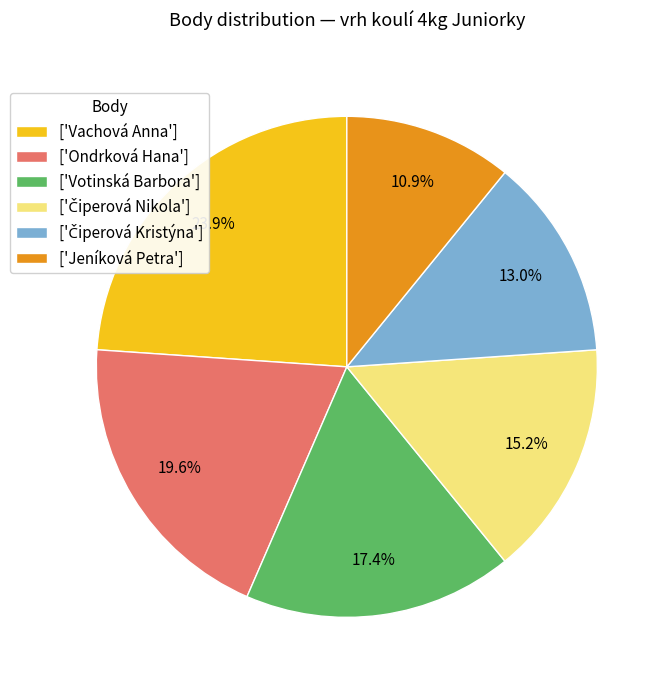

What is the smallest slice in the pie chart?

['Jeníková Petra']